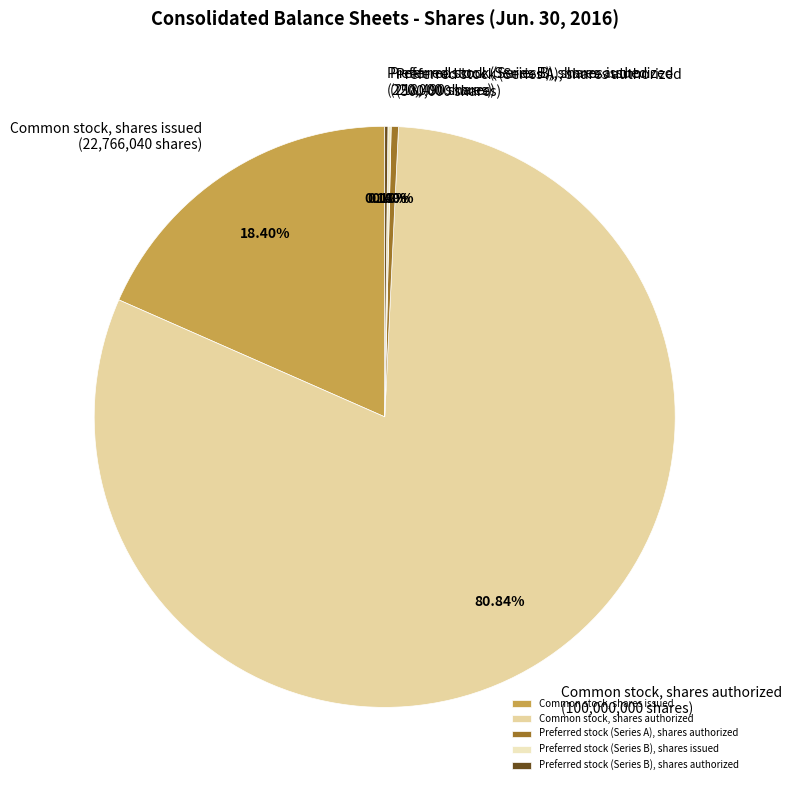

Approximately how many times larger is the value at Common stock, shares authorized compared to Preferred stock (Series A), shares authorized?

200.0